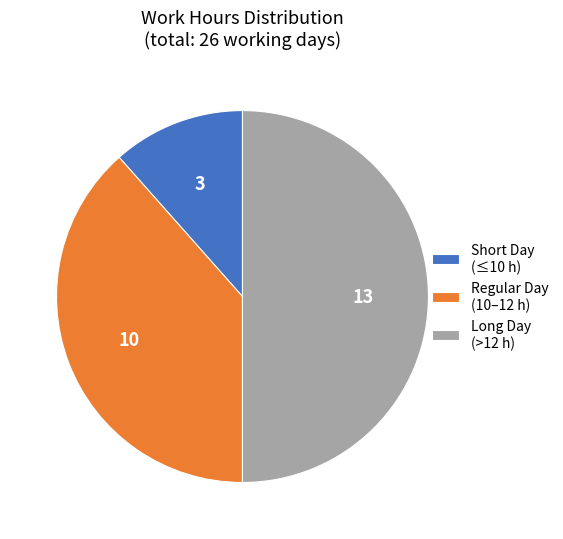

Rank the categories by value from highest to lowest.

Long Day (>12 h), Regular Day (10–12 h), Short Day (≤10 h)